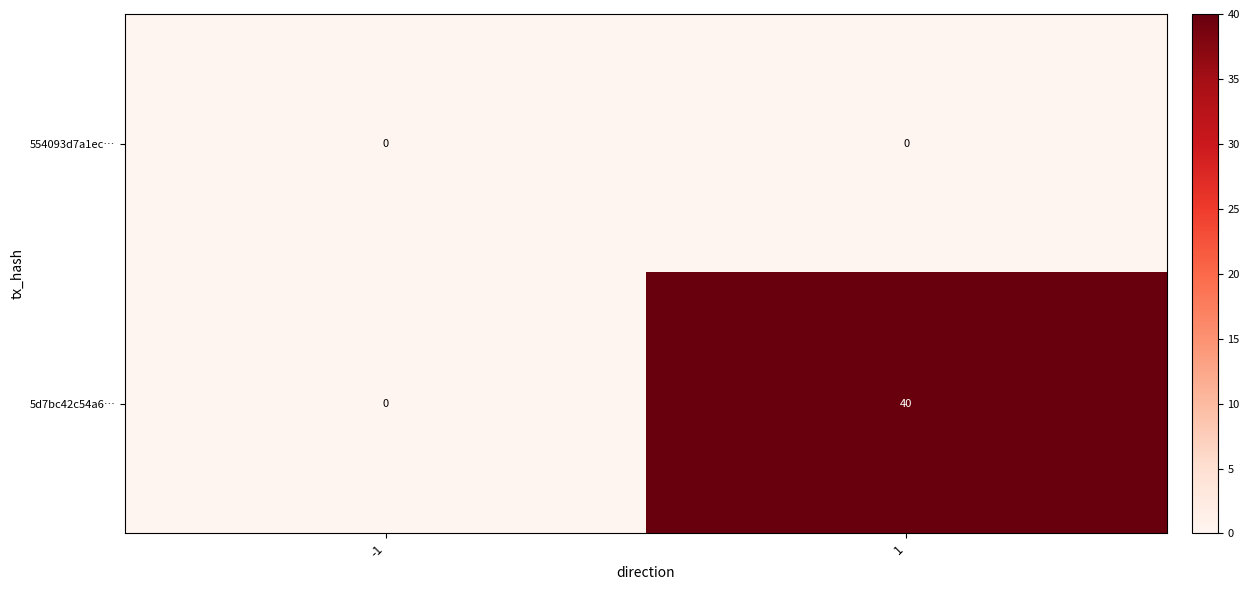

How many data points does each series have?

2